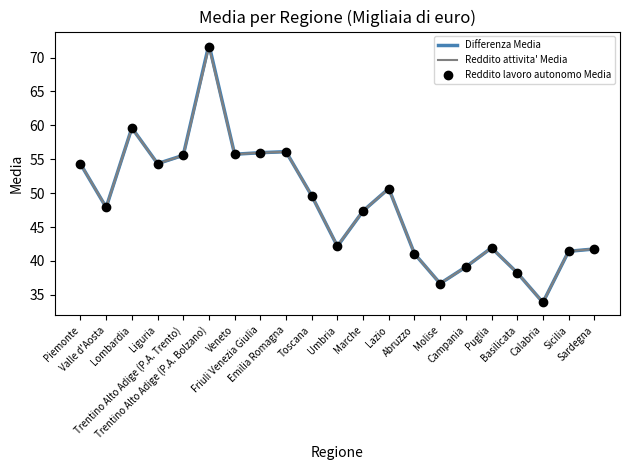

What is the sum of the Reddito lavoro autonomo Media values at Basilicata and Liguria?

92.6